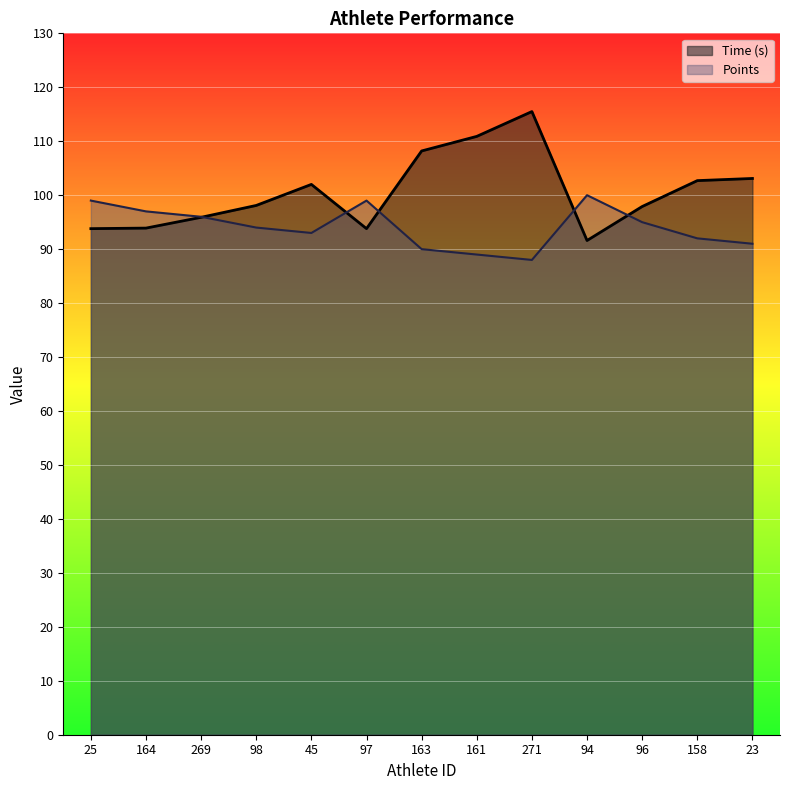

What is the value of the Time (s) point at the 6th from the left?

93.8